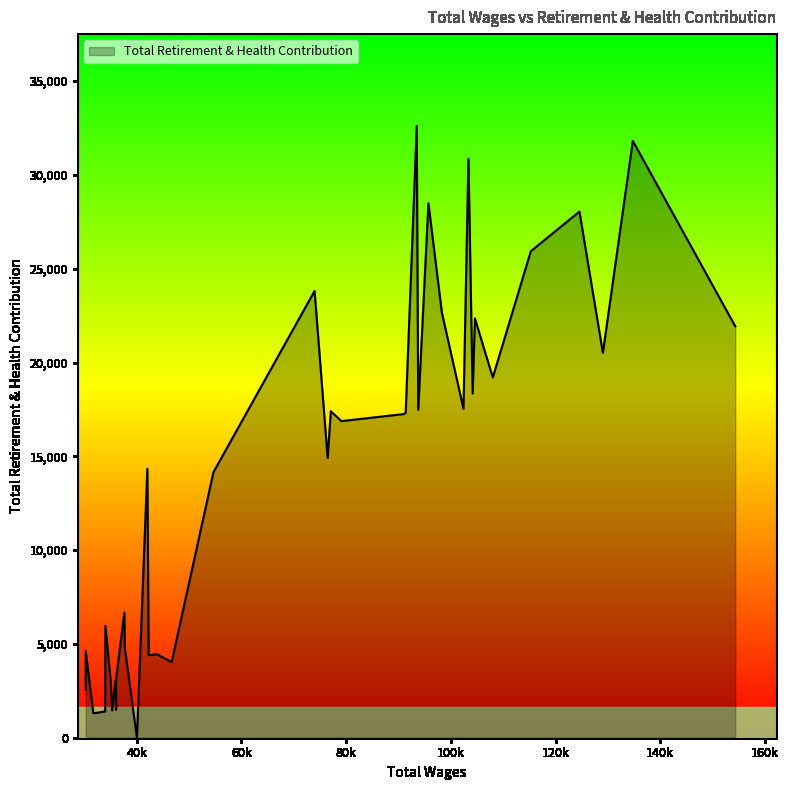

Does the chart have visible grid lines?

No